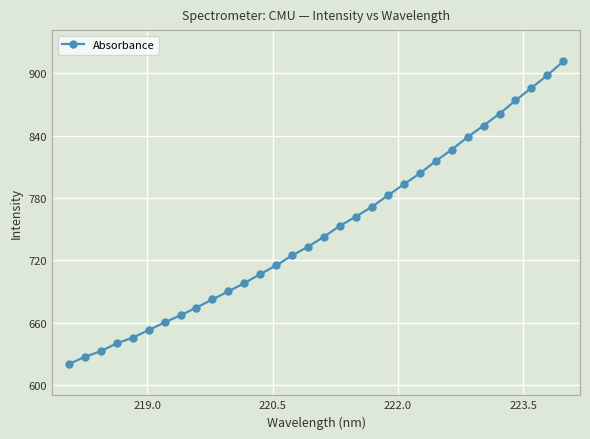

What is the value of the 18th point from the left?

753.5